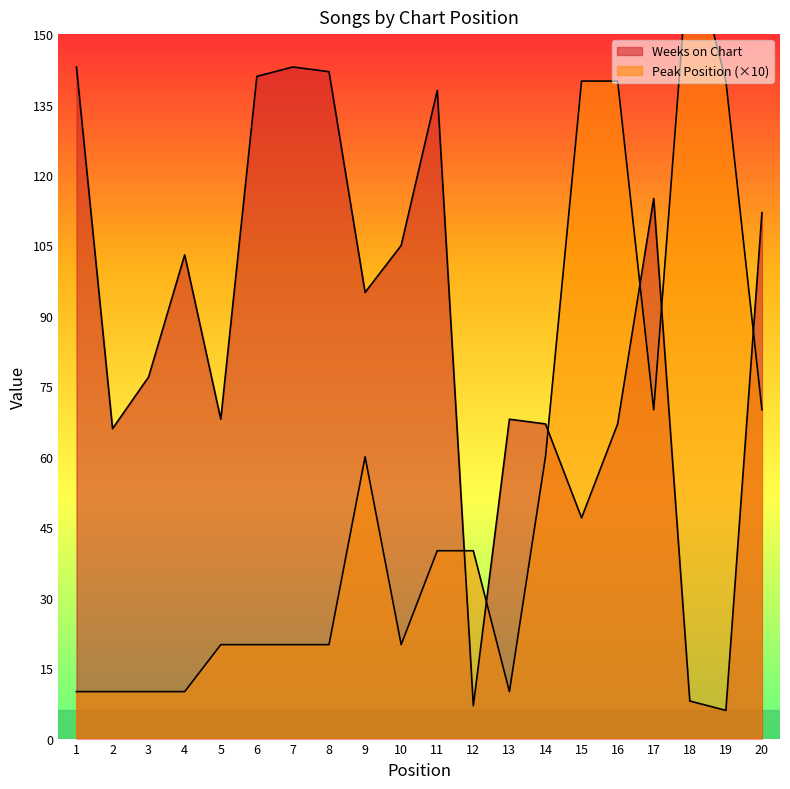

Which label corresponds to the smallest value in the chart?

19